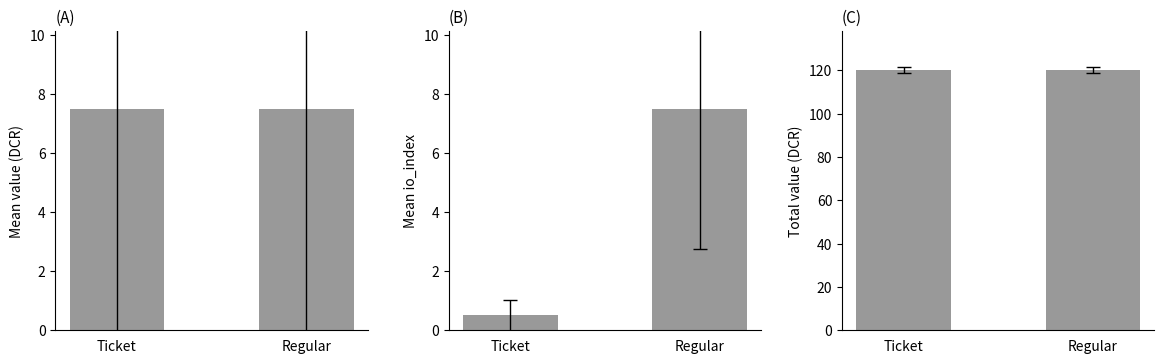

What is the approximate value of mean io_index at Ticket?

0.5